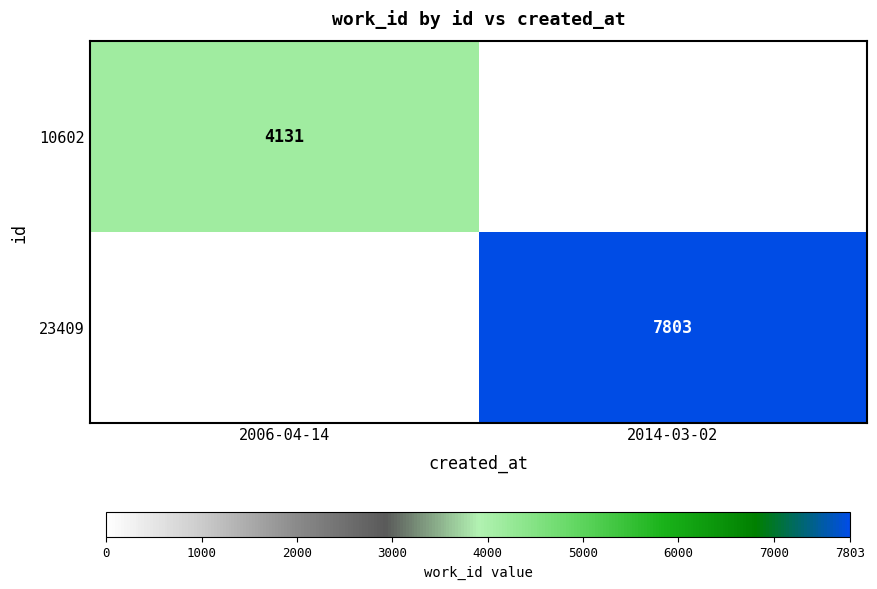

How many distinct data groups are displayed?

2